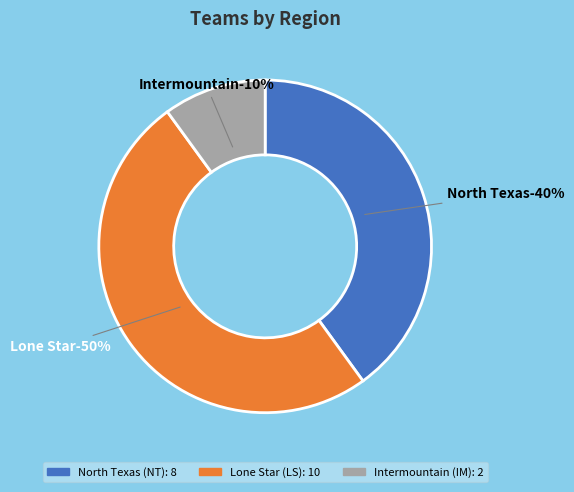

What percentage is the North Texas (NT) slice, to the nearest percent?

40%